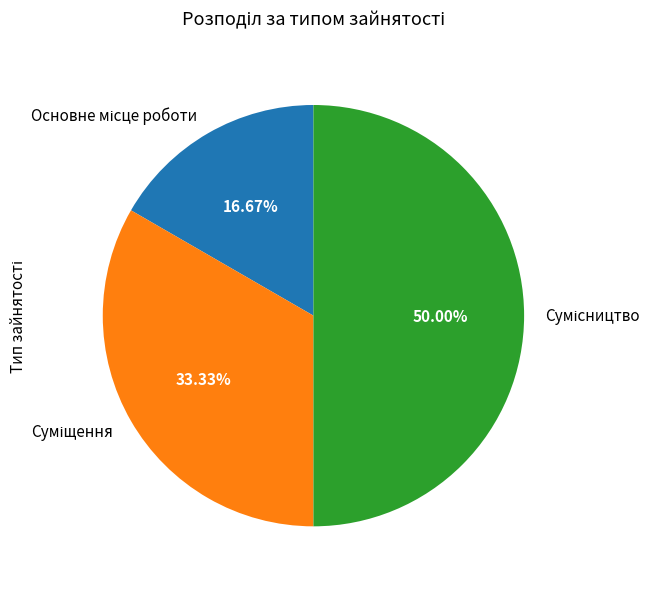

What percentage is the Суміщення slice, to the nearest percent?

33%